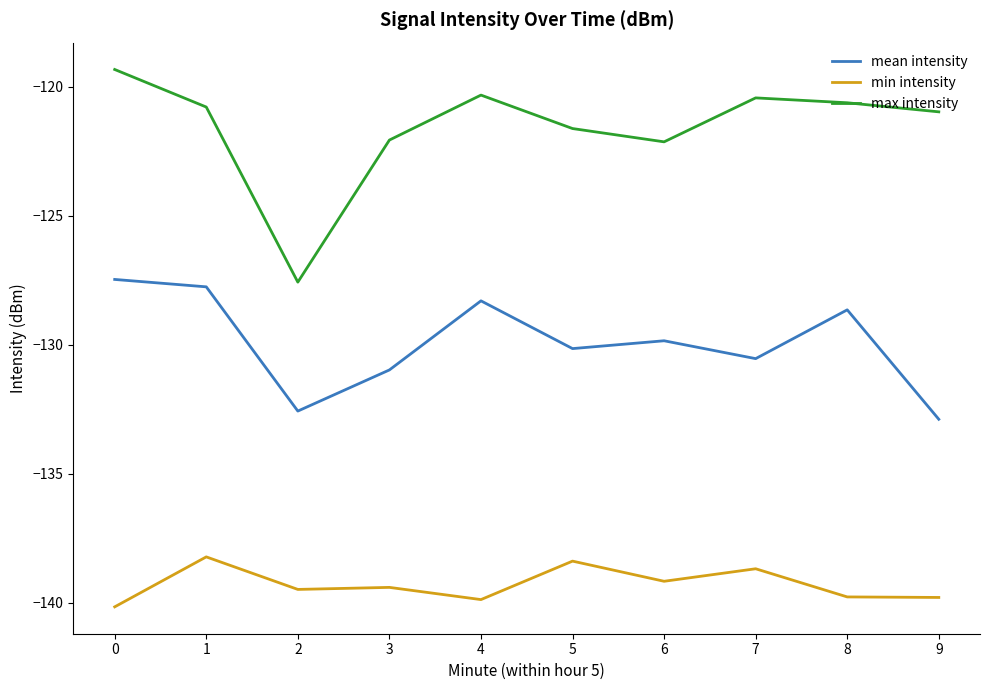

Is this an area chart (filled region under the line)?

No